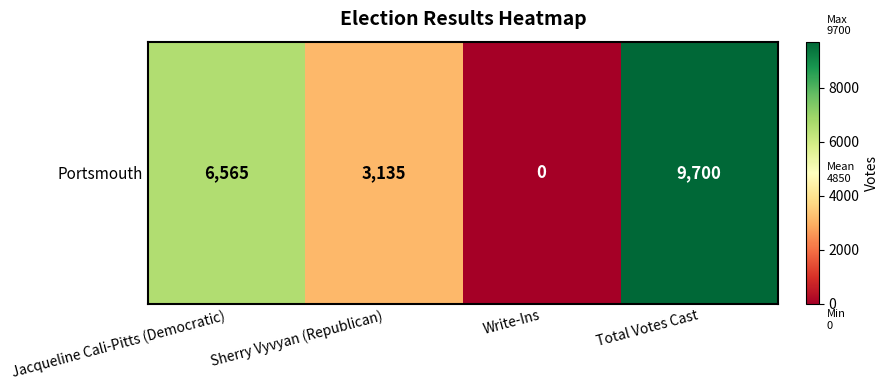

What is the sum of all values?

19400